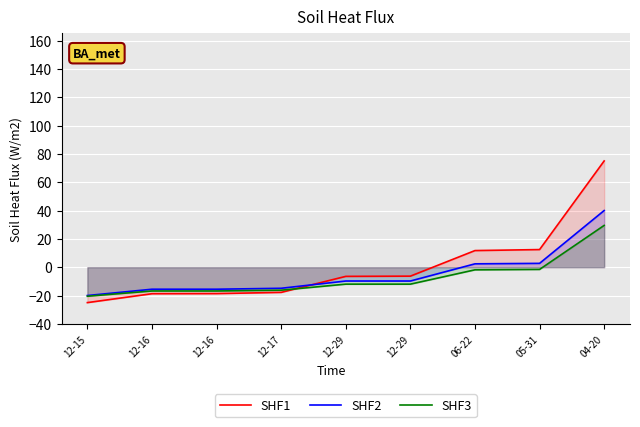

Rank the series by their average value, from highest to lowest.

SHF1, SHF2, SHF3